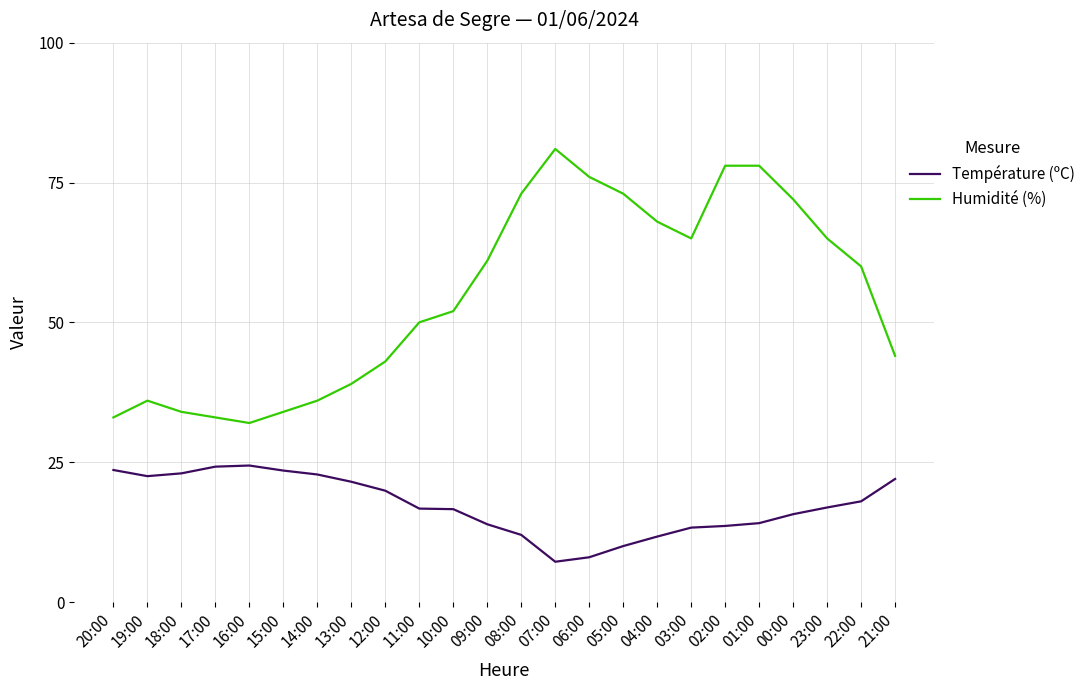

At which label does Humidité (%) reach its minimum?

16:00